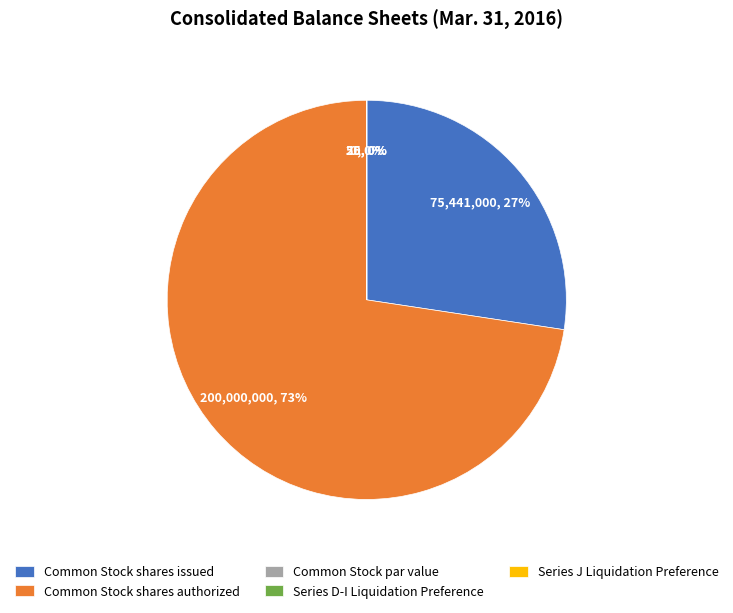

What is the majority slice?

Common Stock shares authorized